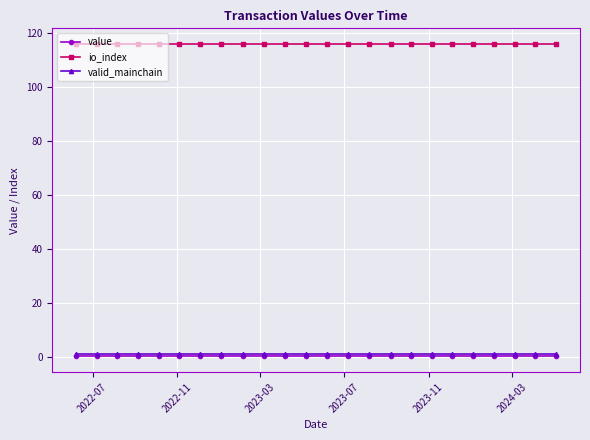

What is the minimum value for io_index?

116.0